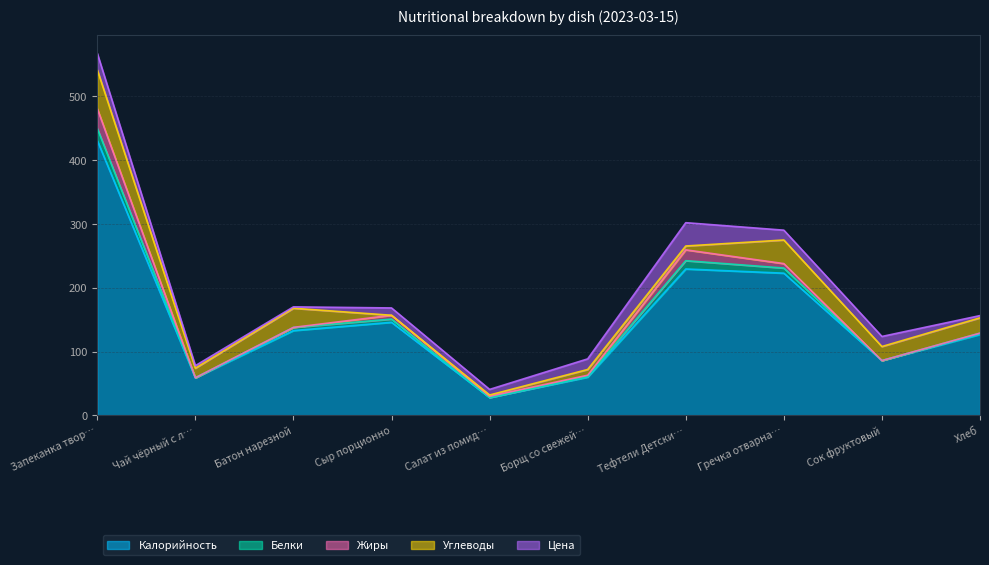

What is the approximate value of Калорийность at Тефтели Детские?

229.6